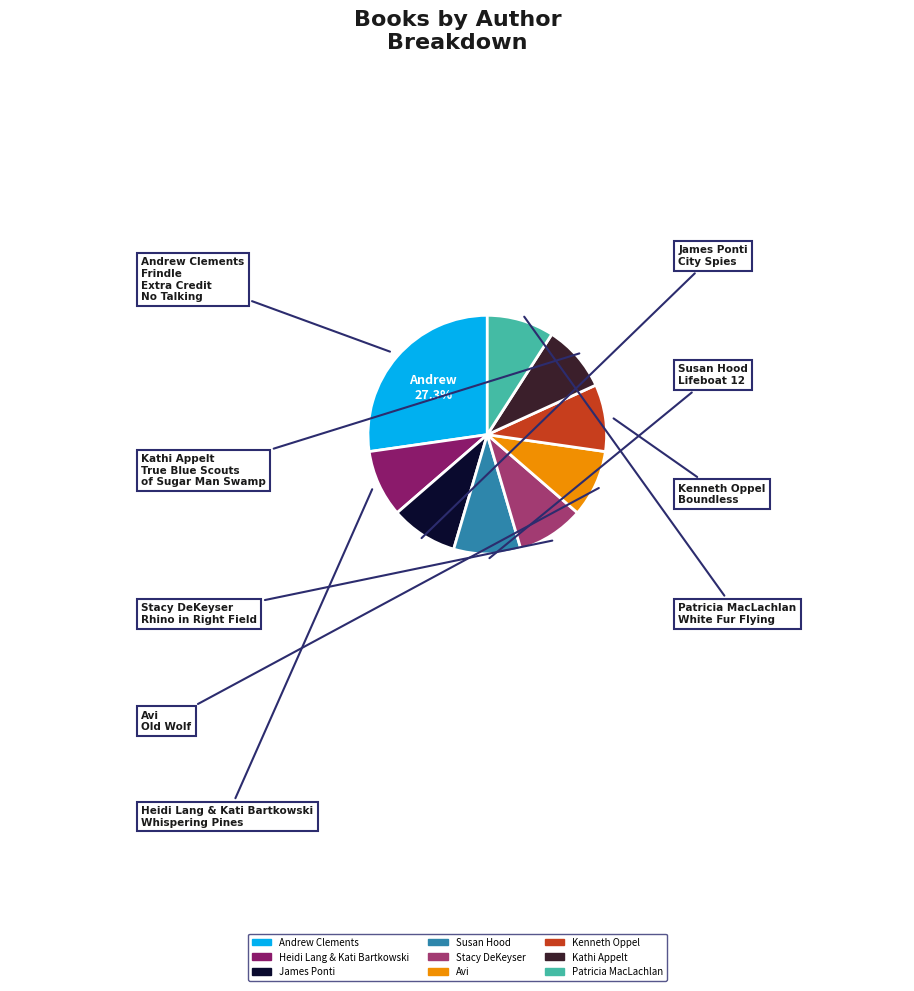

Count the number of slices in the pie.

9